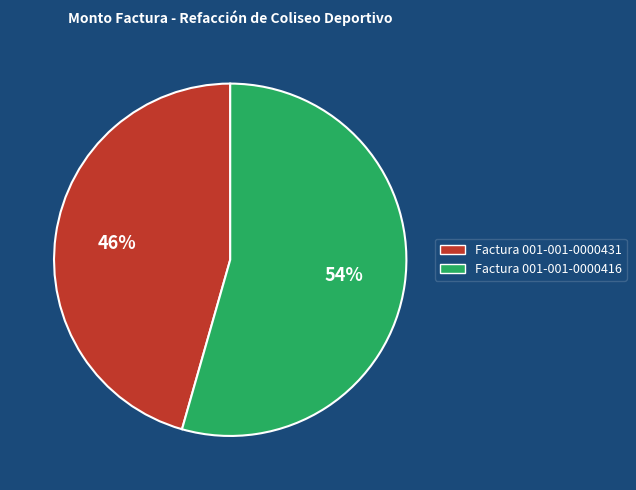

What is the ratio of the value at Factura 001-001-0000416 to the value at Factura 001-001-0000431?

1.2